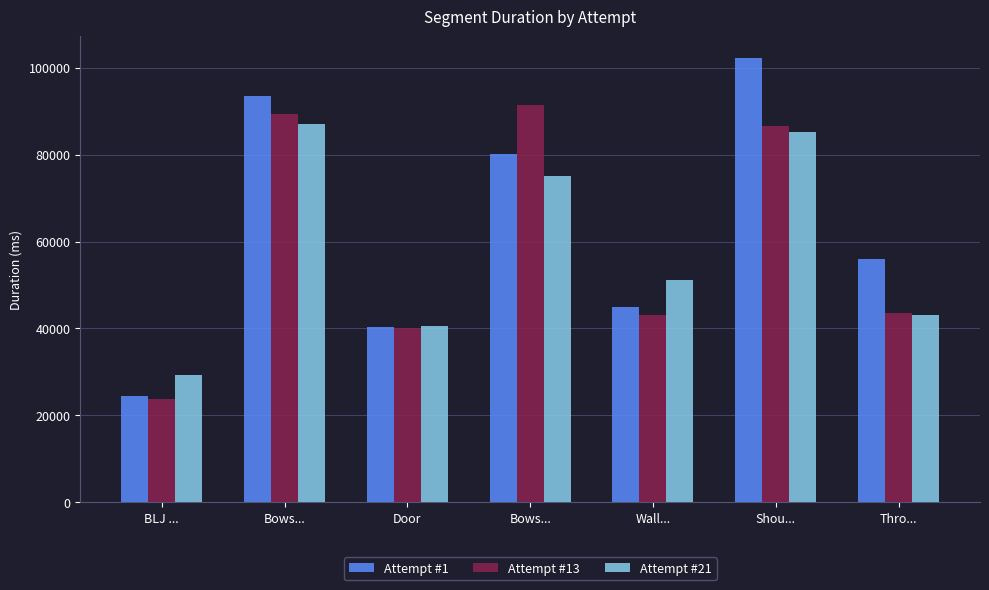

How many bars are there in total?

21